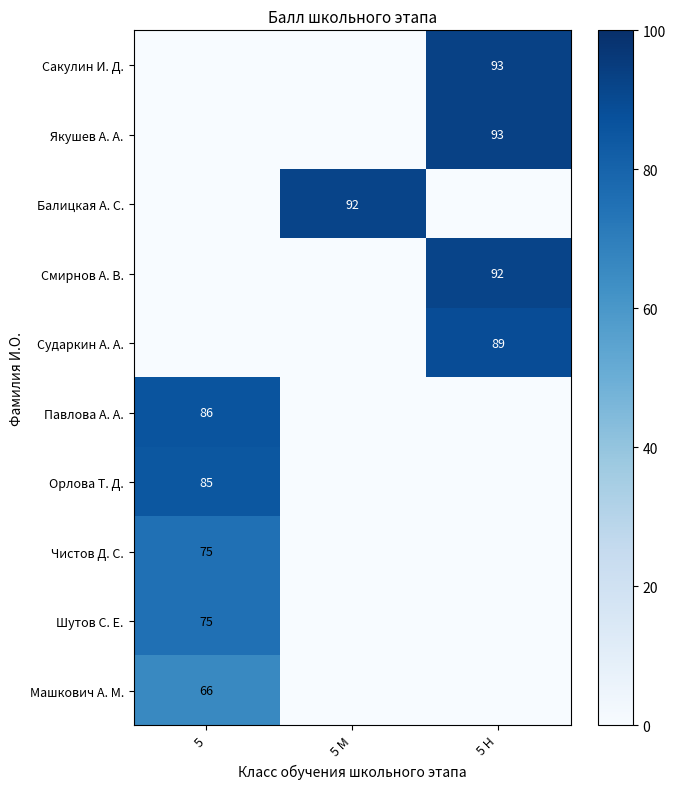

Rank the categories by Орлова Т. Д. value from highest to lowest.

5, 5 М, 5 Н